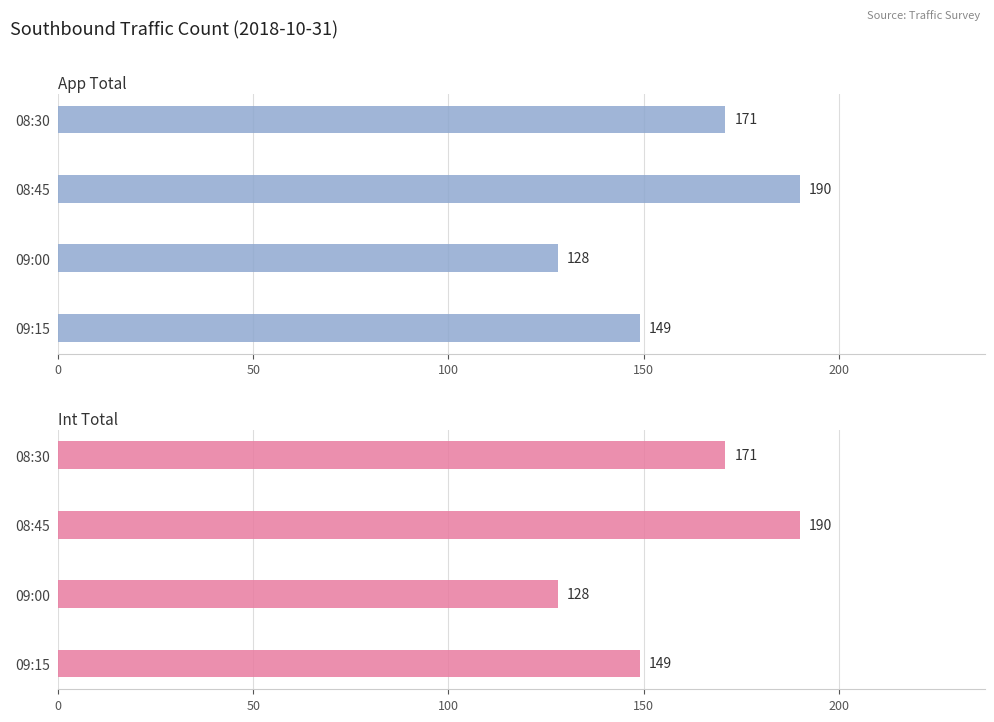

How many data points in App Total are above 171?

1